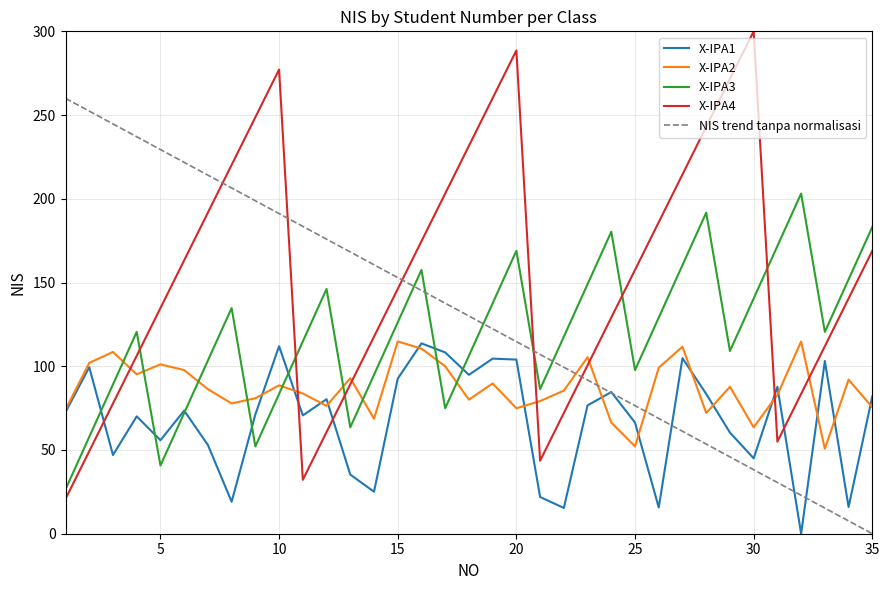

Which category has the highest value in the X-IPA3 series?

32